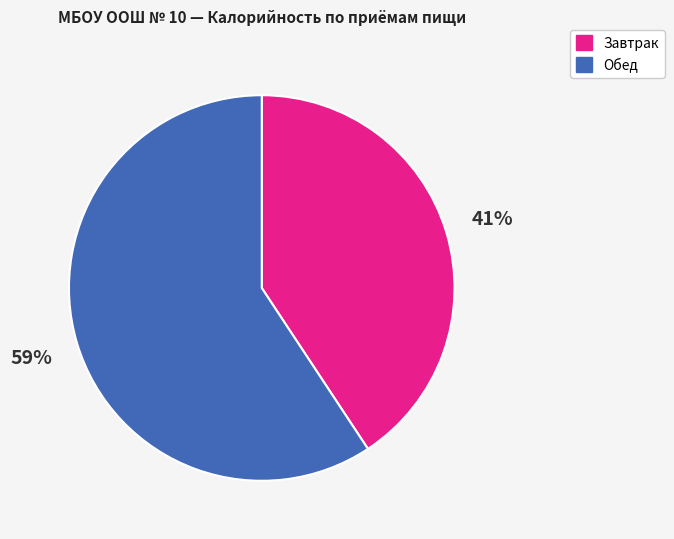

To the nearest percent, what is the average slice percentage?

50%